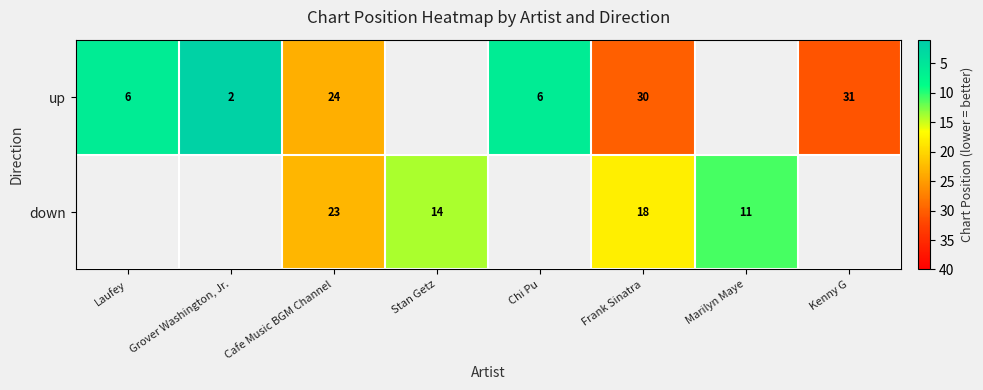

The down series shows 30 at Frank Sinatra. True or false?

False